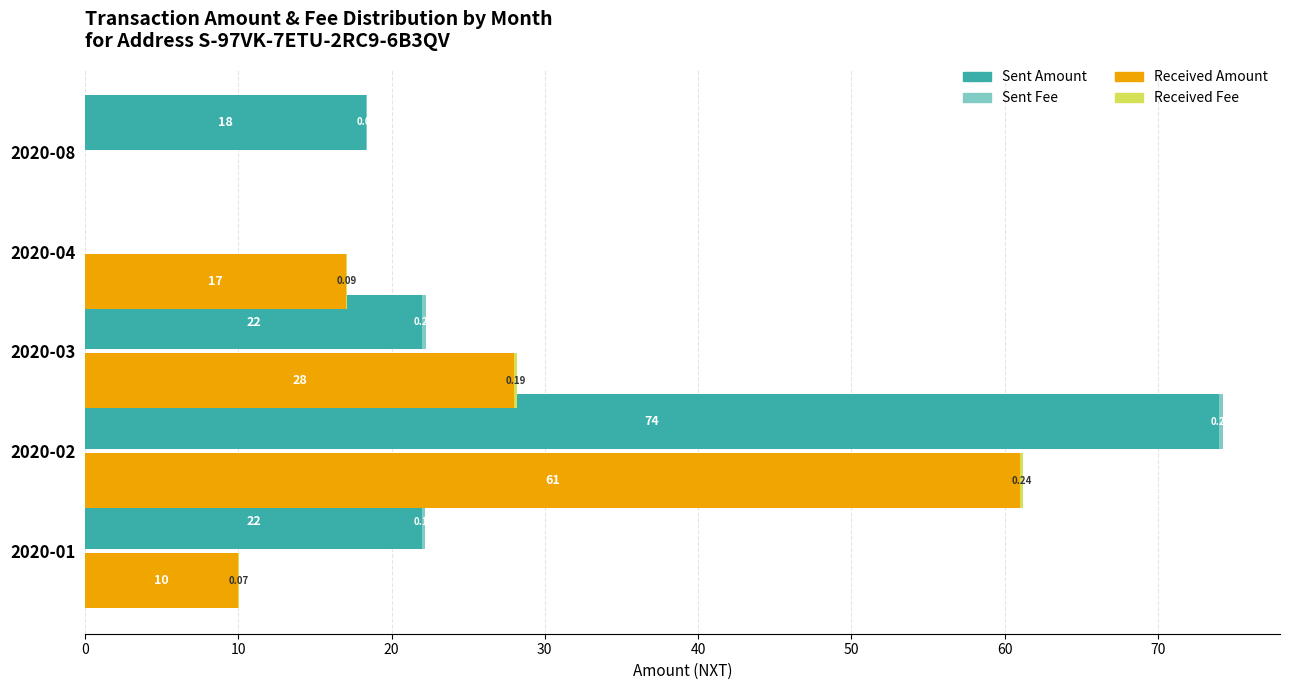

List the series in order of their peak value, highest first.

Sent Amount, Received Amount, Sent Fee, Received Fee